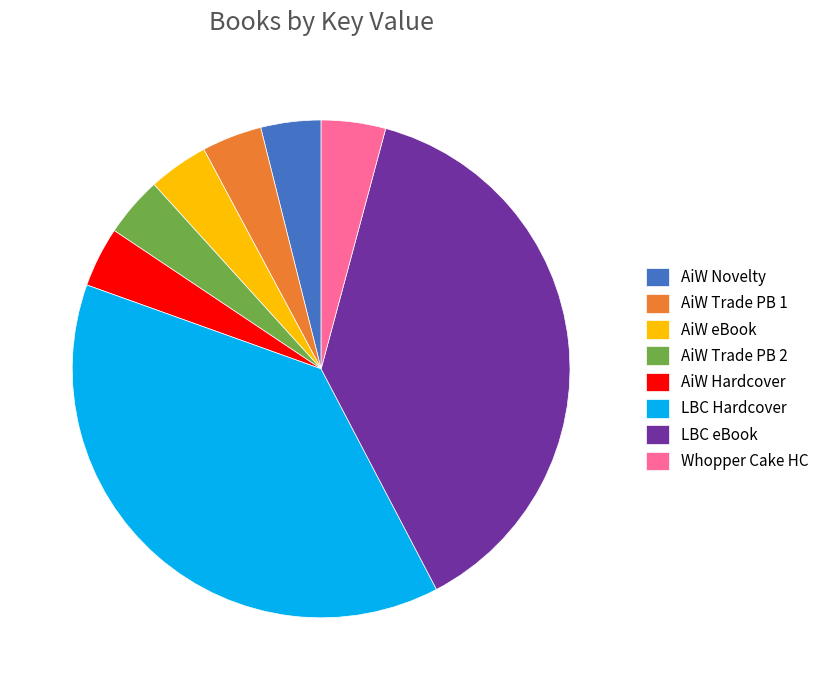

Do AiW Trade PB 2 and AiW eBook together represent more than half of the pie?

No